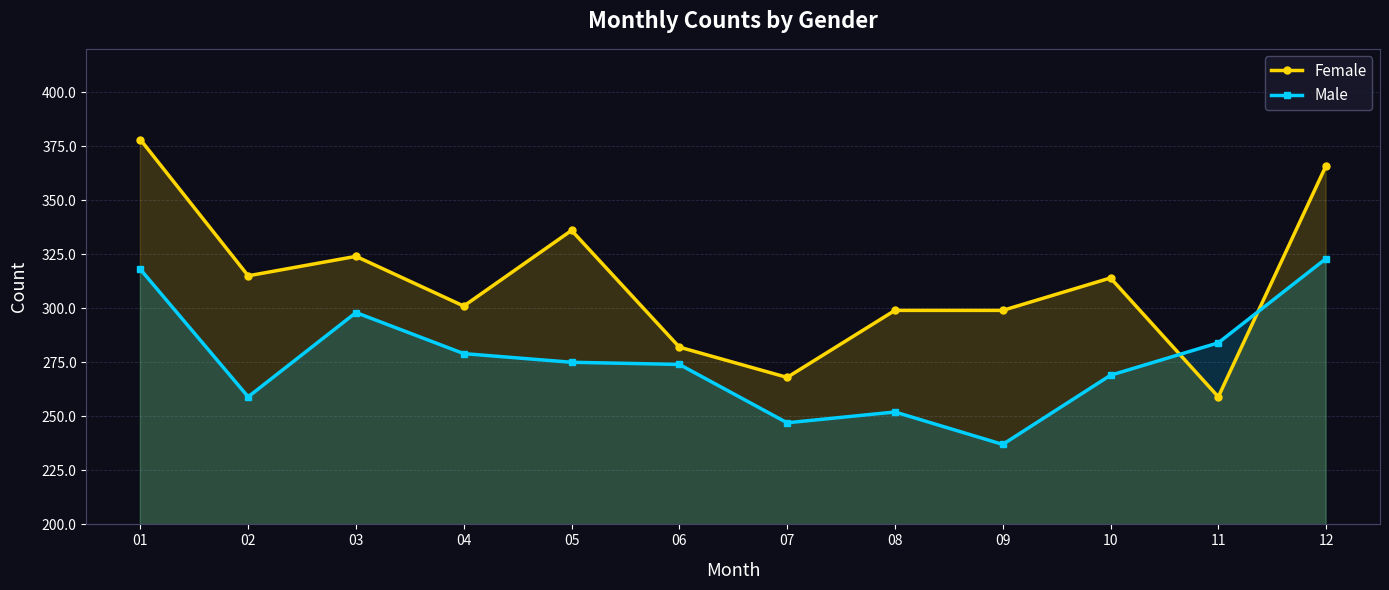

True or false: Female and Male cross at least once.

True